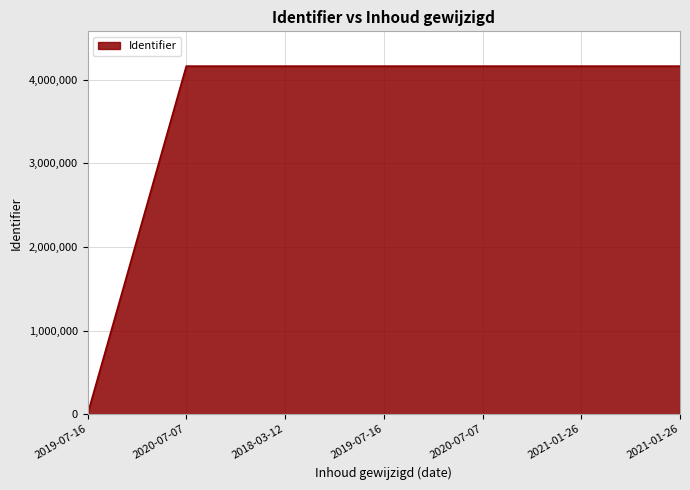

Does the chart display data point markers on the line(s)?

No